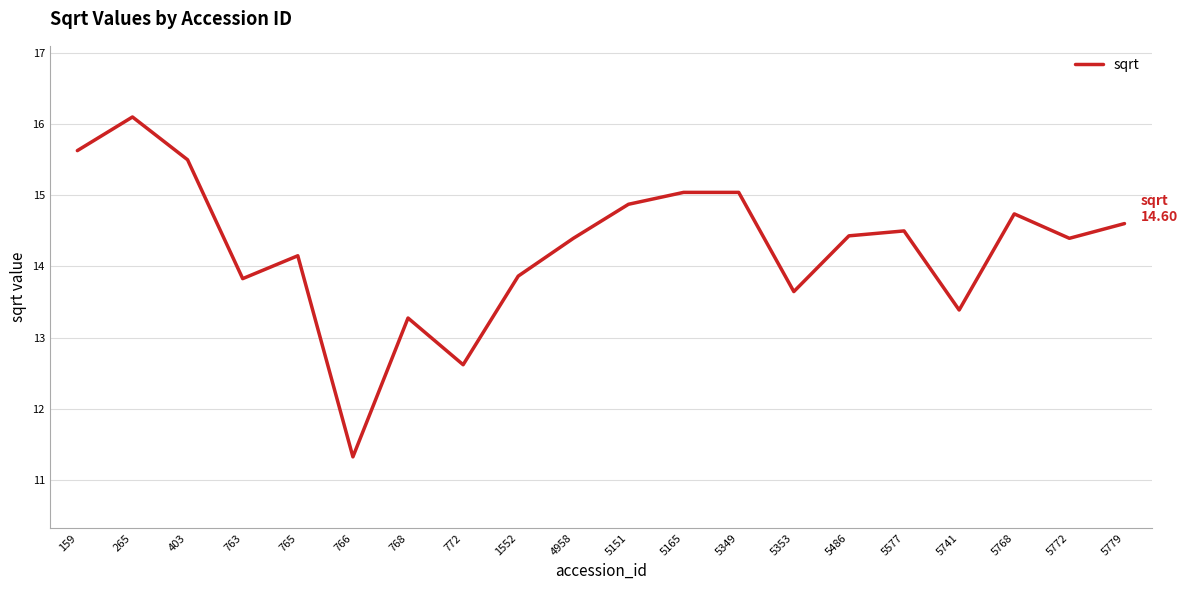

Reading left to right, extract all data points from this chart.

159=15.6	265=16.1	403=15.5	763=13.8	765=14.1	766=11.3	768=13.3	772=12.6	1552=13.9	4958=14.4	5151=14.9	5165=15.0	5349=15.0	5353=13.6	5486=14.4	5577=14.5	5741=13.4	5768=14.7	5772=14.4	5779=14.6